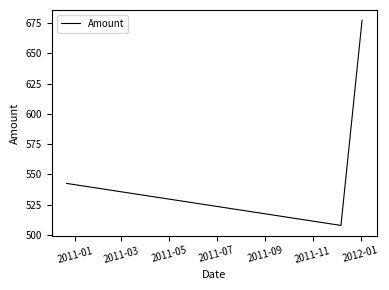

What is the difference between the second highest and minimum values?

34.7